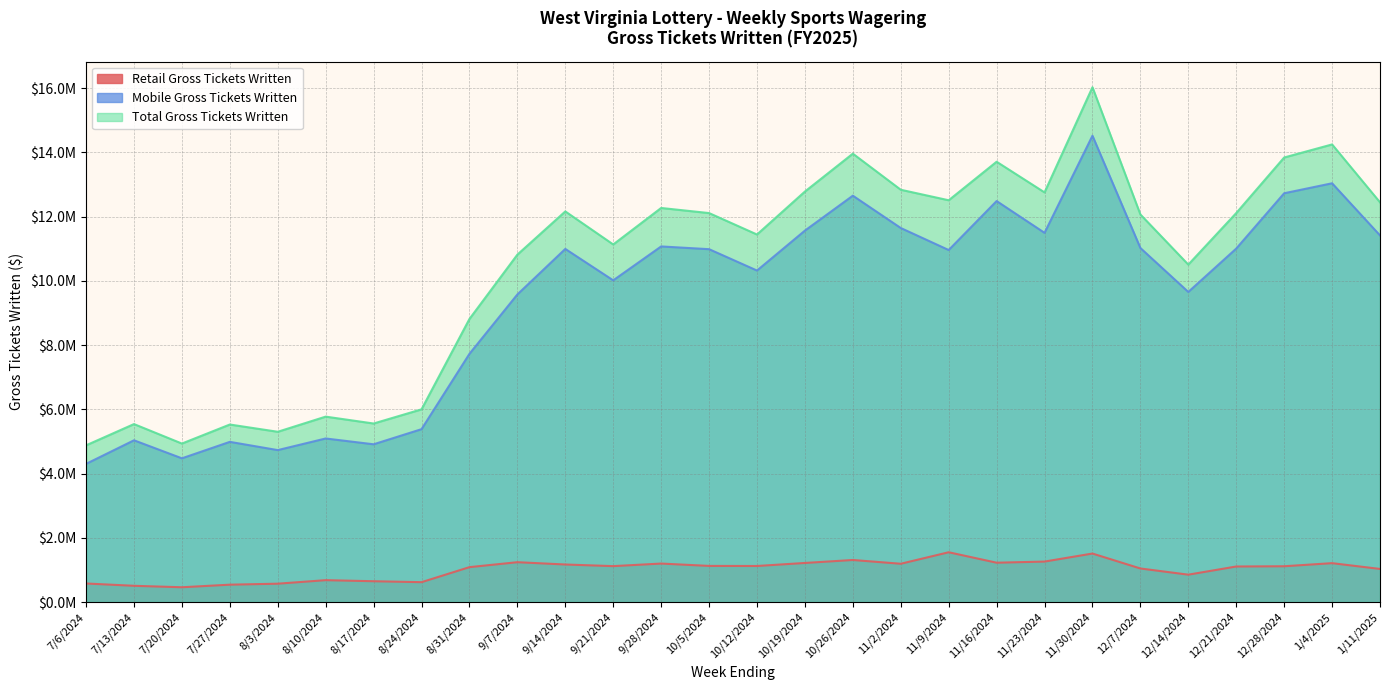

What is the sum of the Total Gross Tickets Written values at 12/14/2024 and 7/27/2024?

16034522.9